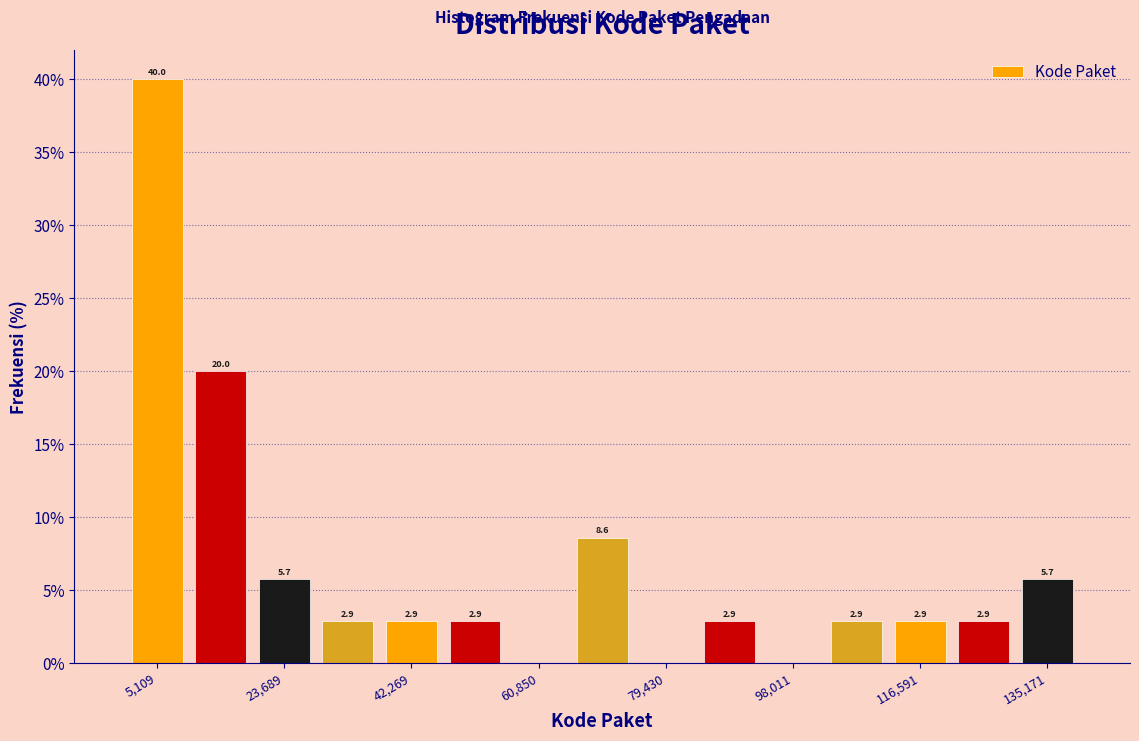

Over which range of the x-axis is the bar tallest?

0 to 10000